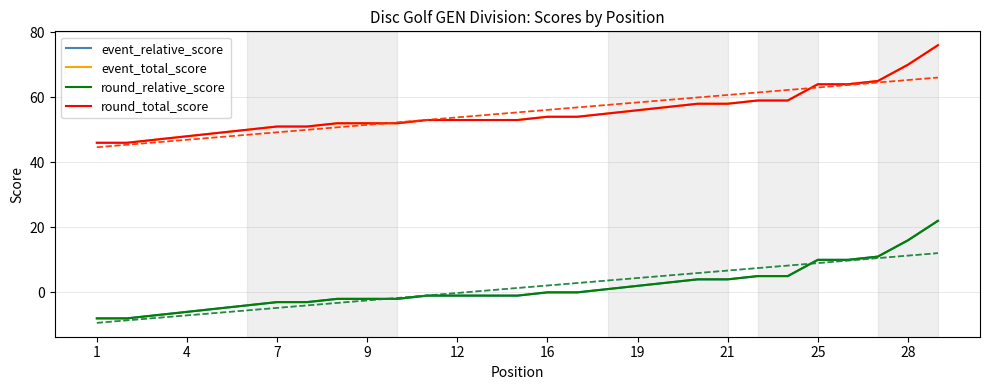

How many data points in round_total_score are less than 53?

11